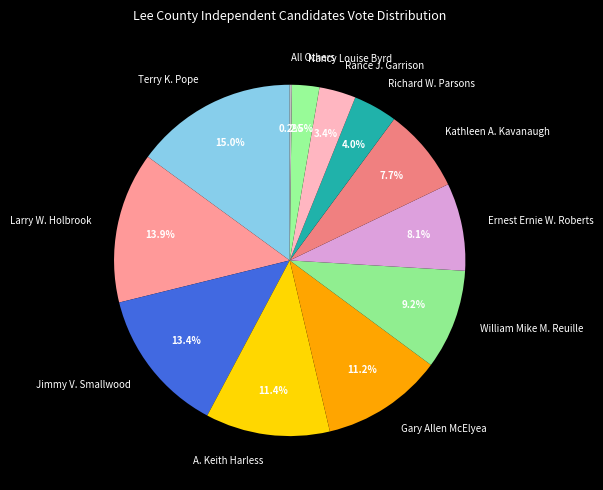

Which slice is the largest?

Terry K. Pope